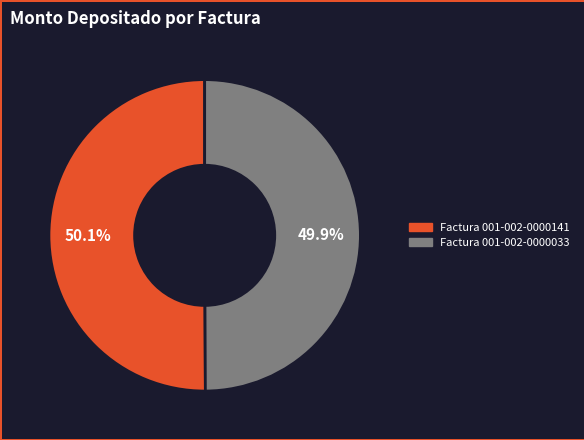

To the nearest percent, what portion does Factura 001-002-0000033 represent?

50%